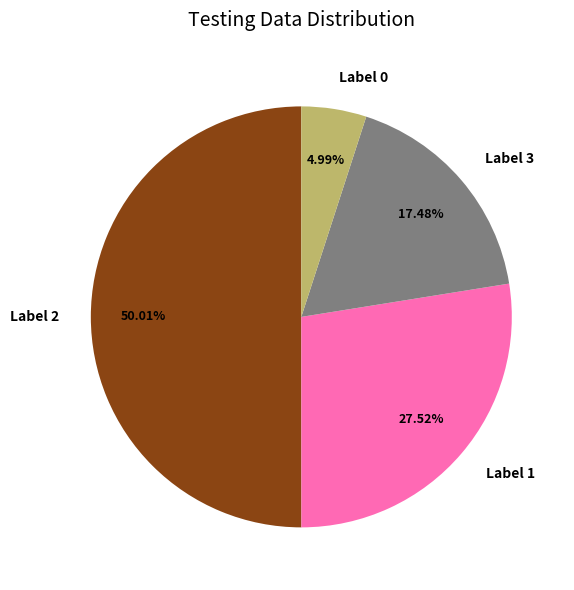

To the nearest percent, what is the average slice percentage?

25%